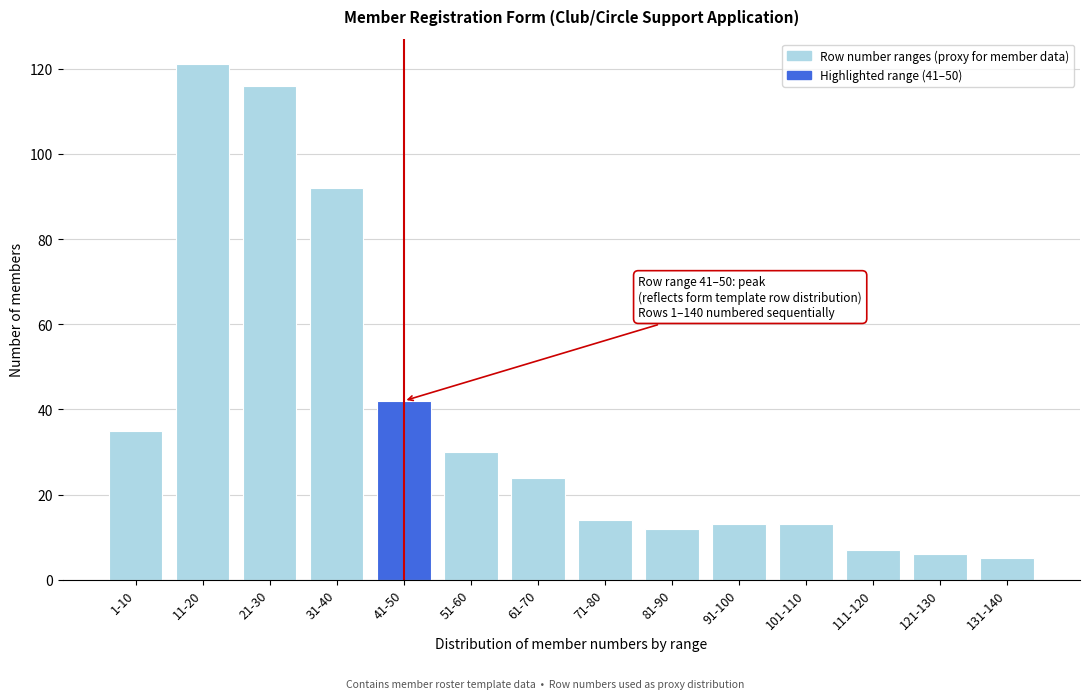

Reading left to right, transcribe all the data shown in this chart.

1-10=35	11-20=121	21-30=116	31-40=92	41-50=42	51-60=30	61-70=24	71-80=14	81-90=12	91-100=13	101-110=13	111-120=7	121-130=6	131-140=5